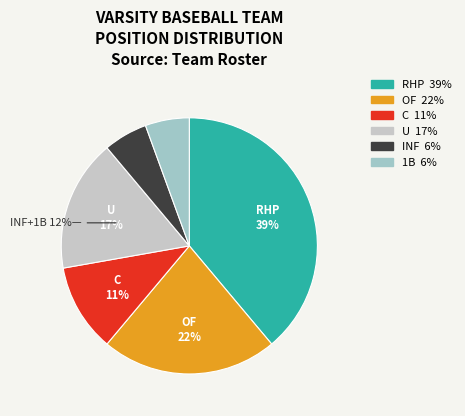

Approximately how many times larger is the value at OF compared to INF?

4.0